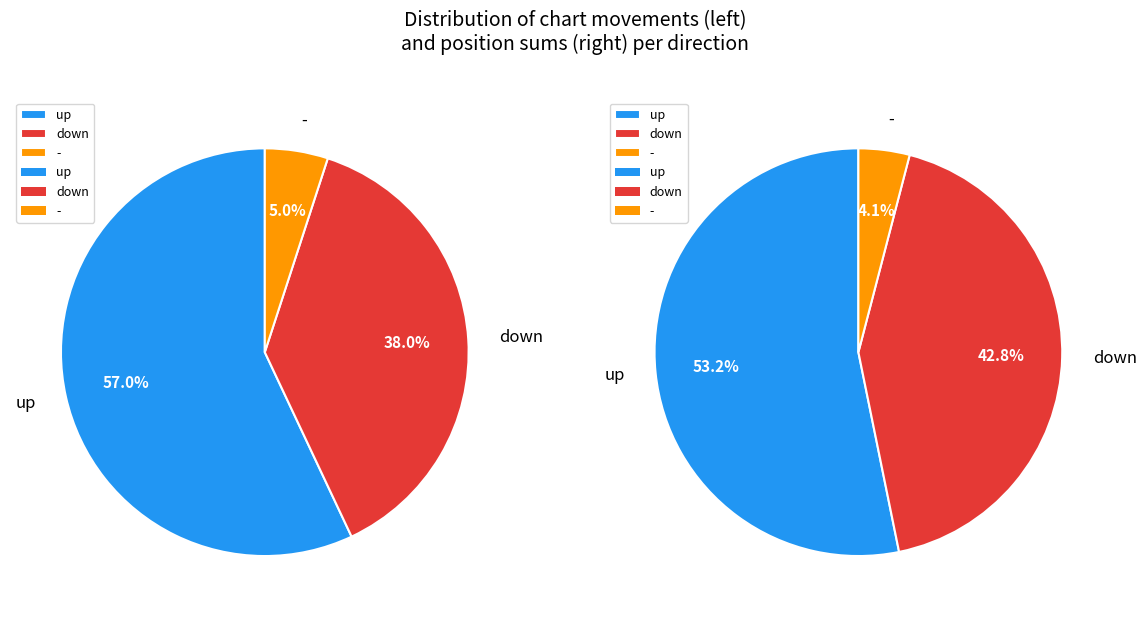

Does down represent more than half of the total?

No